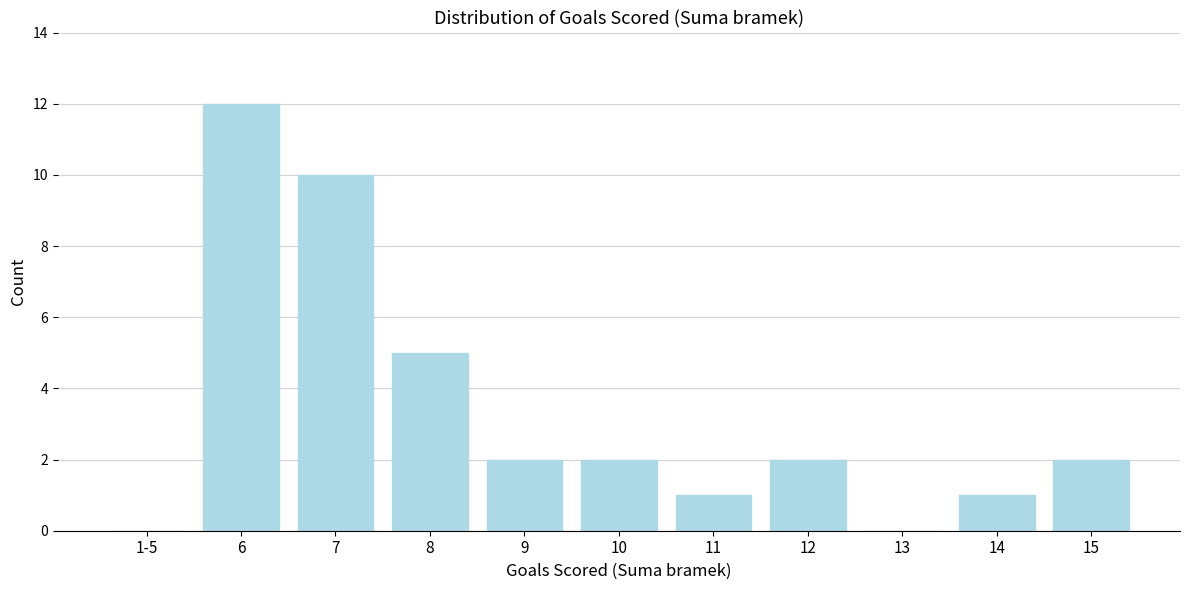

Reading left to right, extract all data points from this chart.

1-5=0	6=12	7=10	8=5	9=2	10=2	11=1	12=2	13=0	14=1	15=2